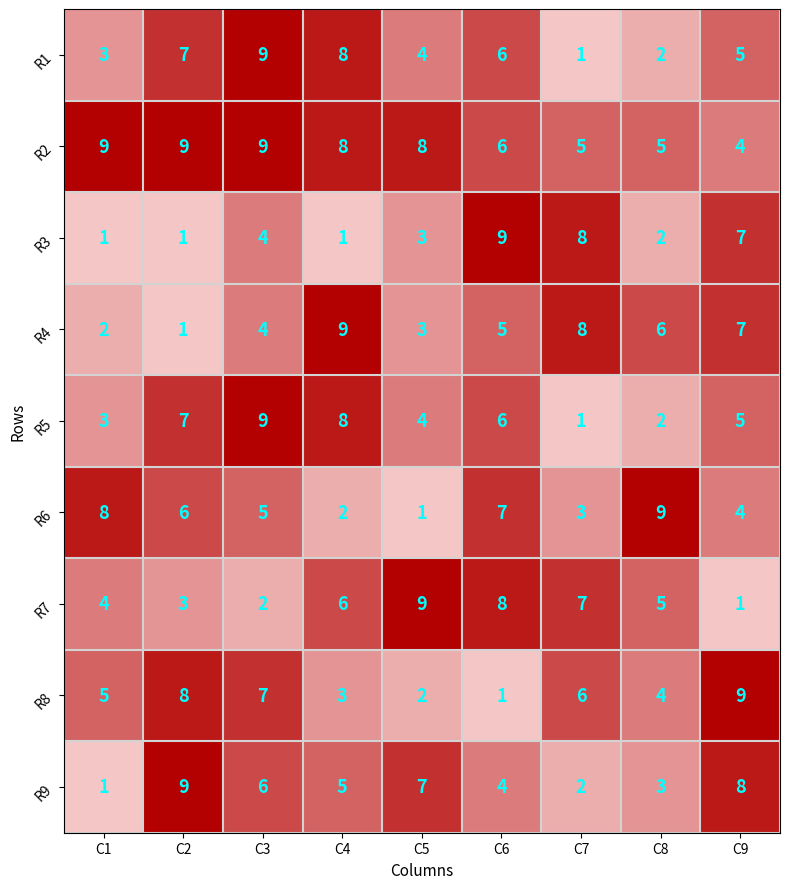

Rank the categories by R4 value from lowest to highest.

C2, C1, C5, C3, C6, C8, C9, C7, C4